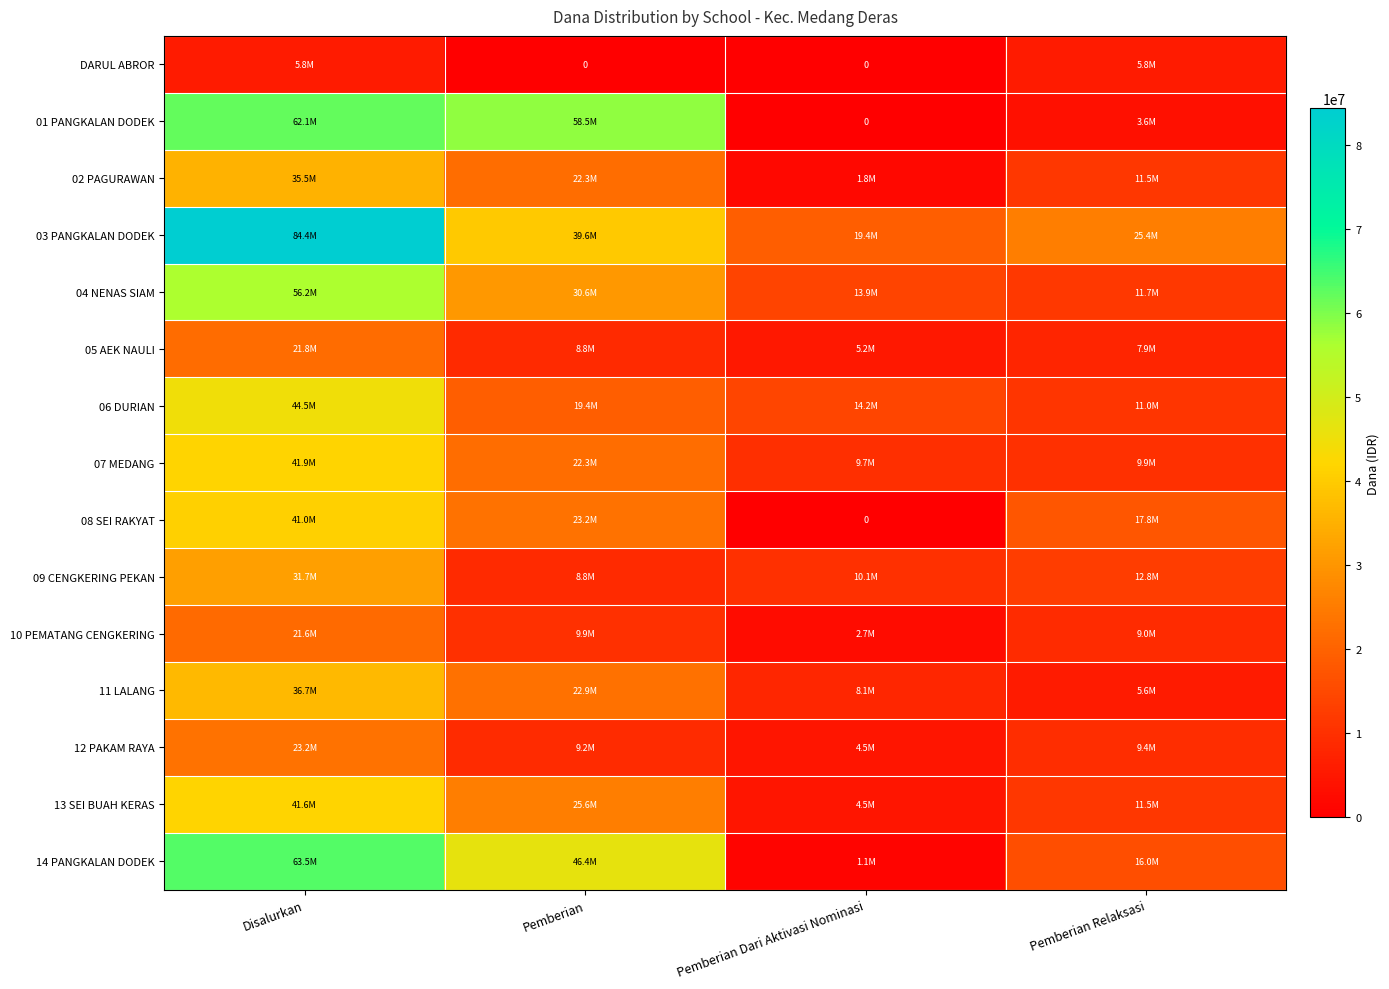

At which category is the sum across all series the highest?

Disalurkan